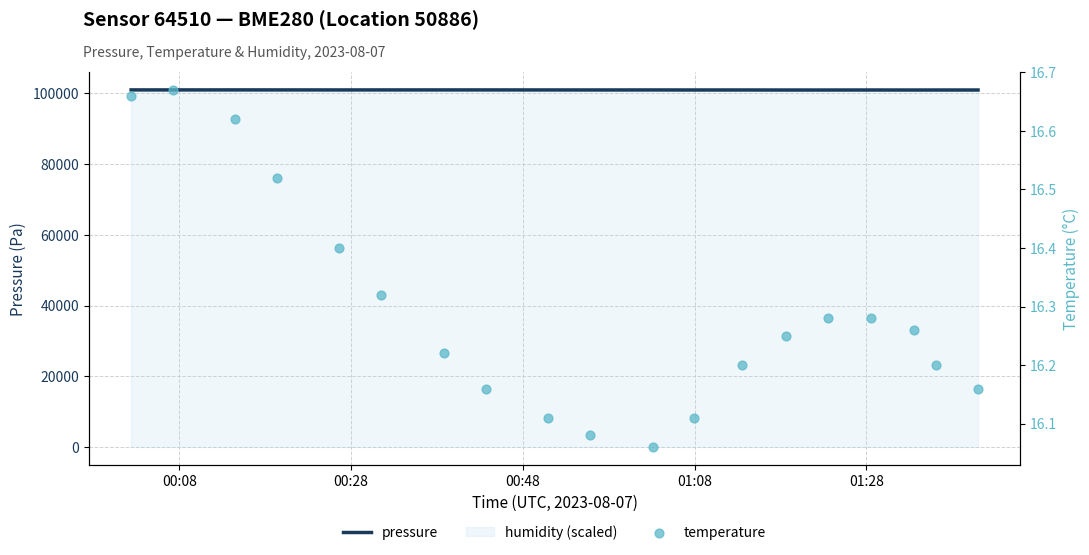

At which category is the sum across all series the highest?

00:48